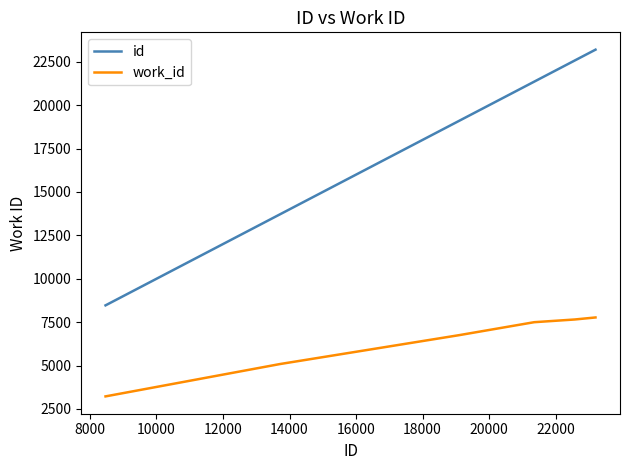

True or false: work_id and id cross at least once.

False